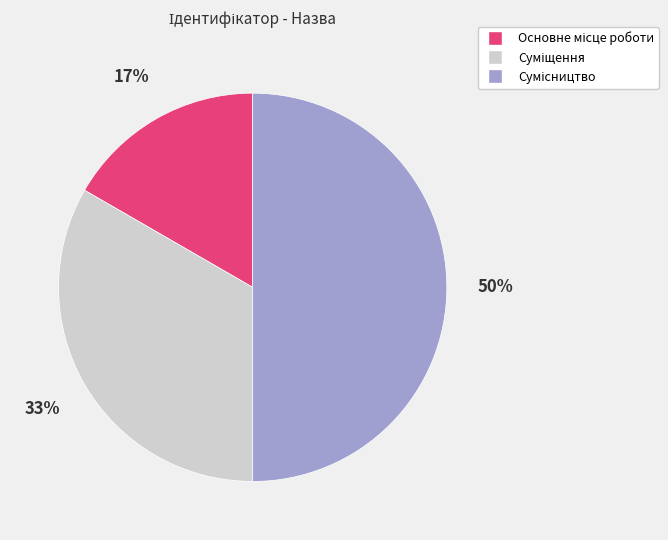

The Основне місце роботи slice represents 17% of the pie. True or false?

True